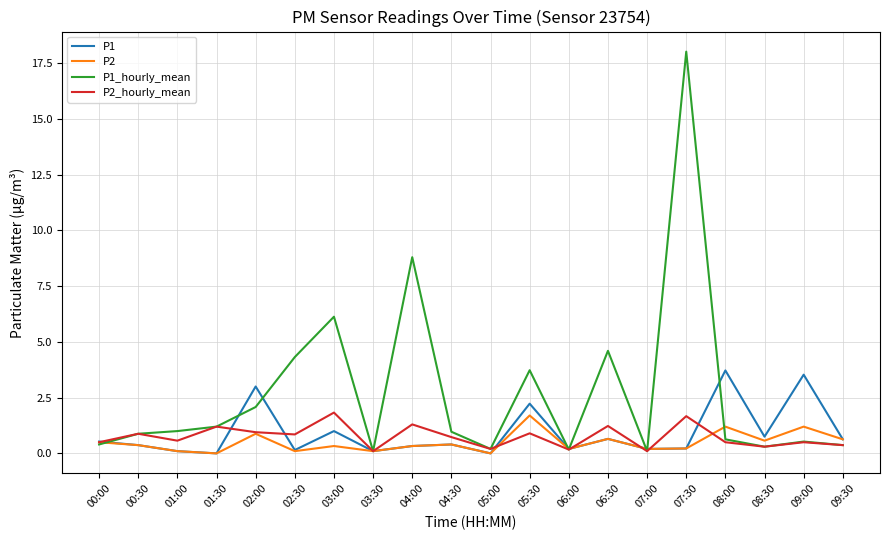

Which series has the largest total across all categories?

P1_hourly_mean